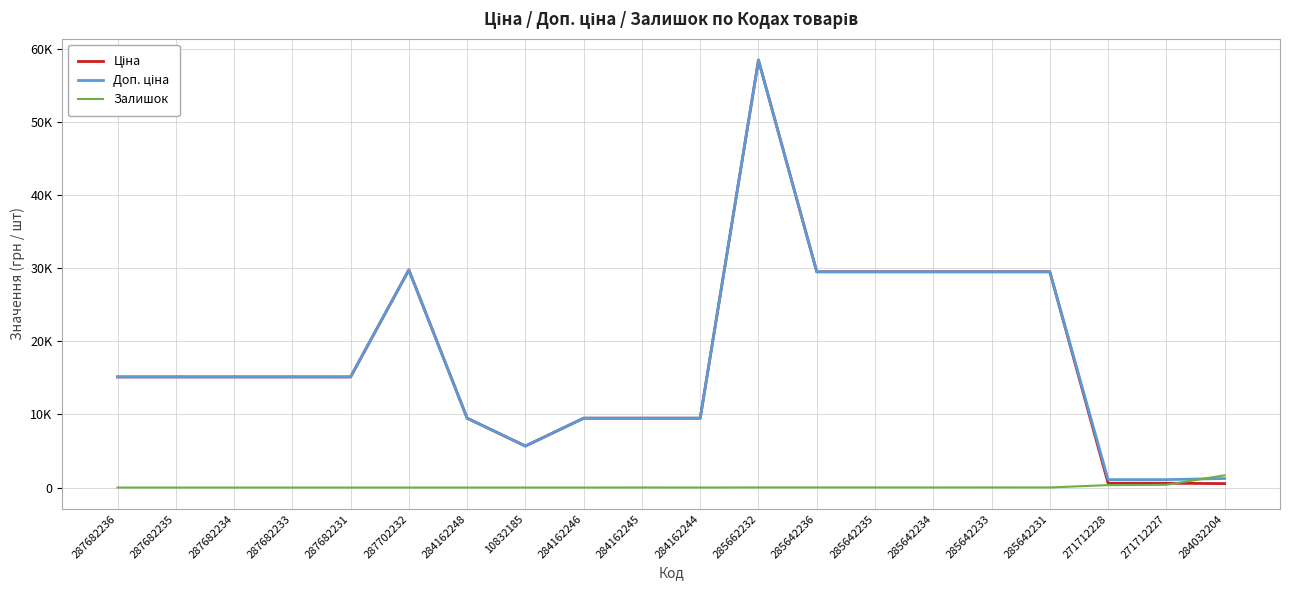

Reading left to right, extract all data points from this chart.

Ціна: 15120.0	15120.0	15120.0	15120.0	15120.0	29747.2	9480.1	5673.8	9480.1	9480.1	9480.1	58426.5	29491.5	29491.5	29491.5	29491.5	29491.5	589.9	589.9	539.0
Доп. ціна: 15120.0	15120.0	15120.0	15120.0	15120.0	29747.2	9480.1	5673.8	9480.1	9480.1	9480.1	58426.5	29491.5	29491.5	29491.5	29491.5	29491.5	1081.7	1081.7	1235.4
Залишок: 0.0	0.0	0.0	0.0	0.0	0.0	0.0	2.0	0.0	8.0	2.0	14.0	16.0	13.0	10.0	14.0	11.0	333.0	373.0	1674.0